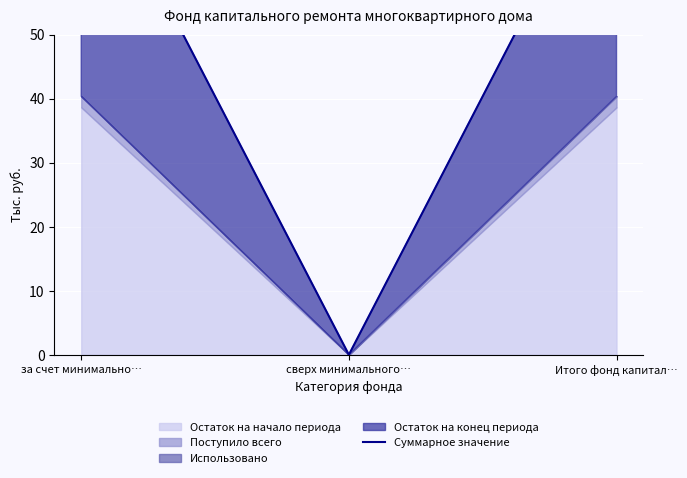

What is the difference between the maximum and minimum values?

80.7